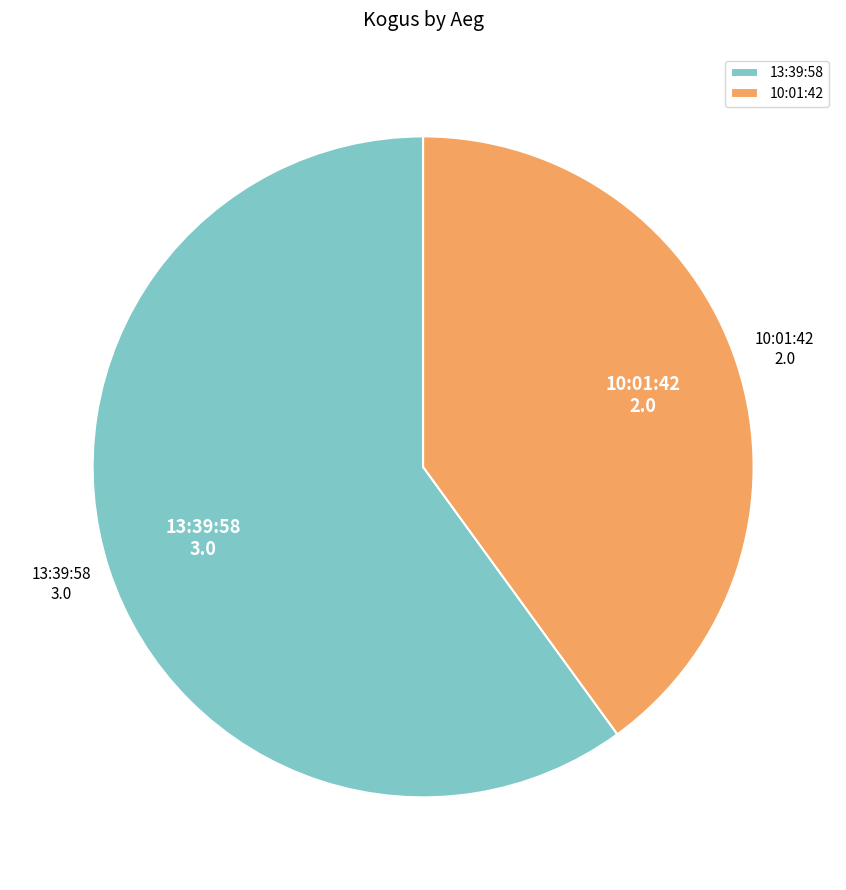

Does 10:01:42 represent more than half of the total?

No